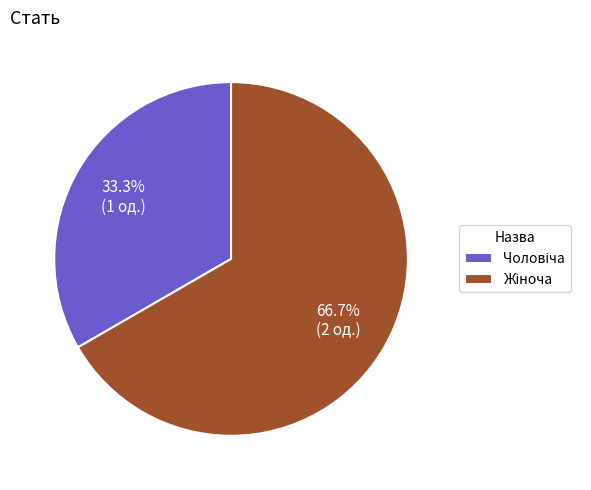

Does any single category account for the majority?

Yes